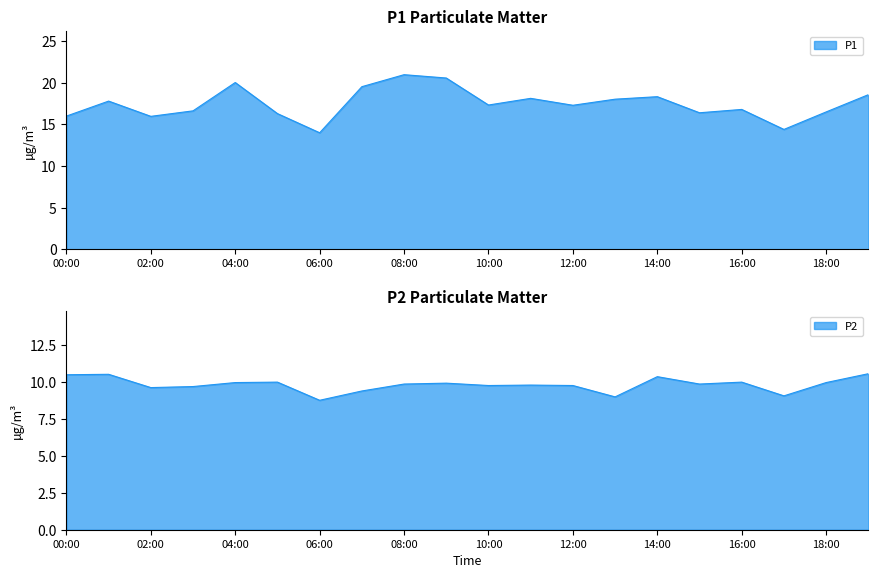

Rank the series at 18:00 from highest to lowest value.

P1, P2